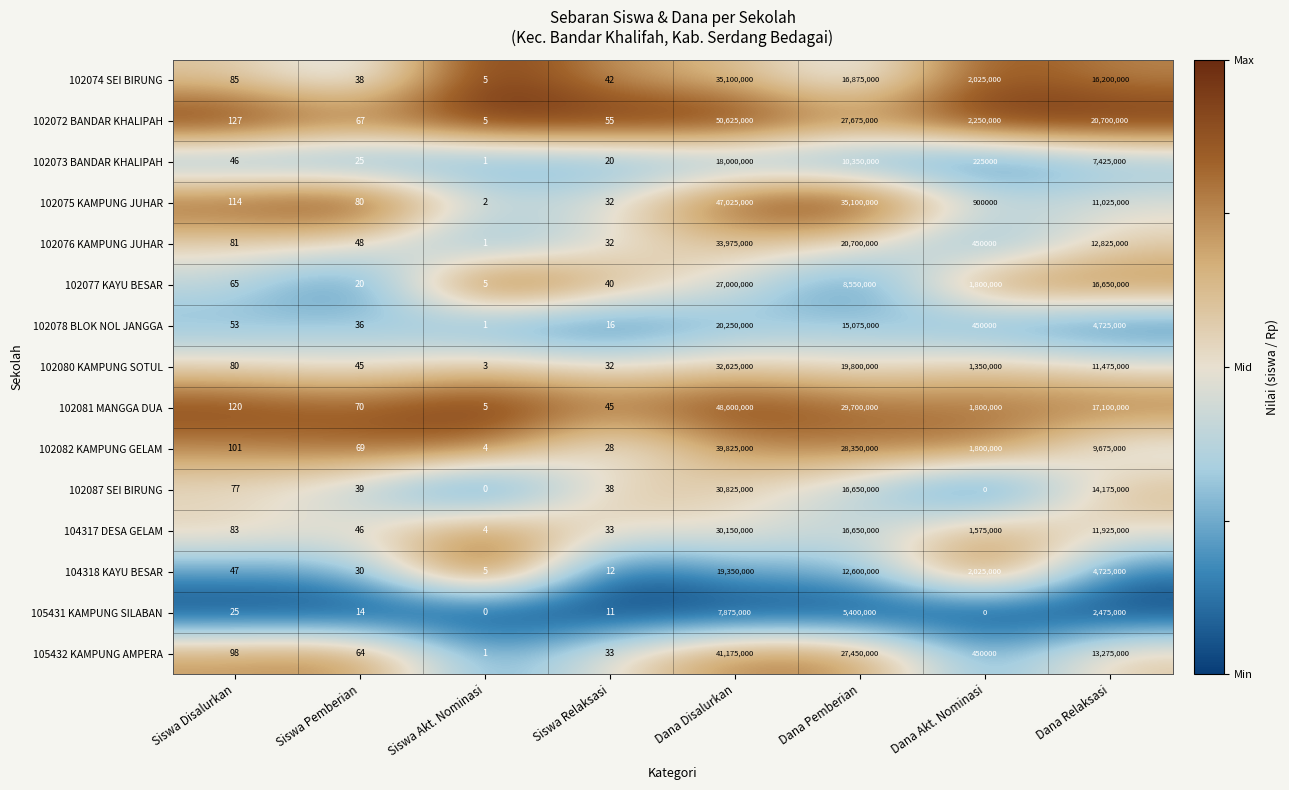

Where is 102082 KAMPUNG GELAM nearest to the value 19912502?

Dana Pemberian